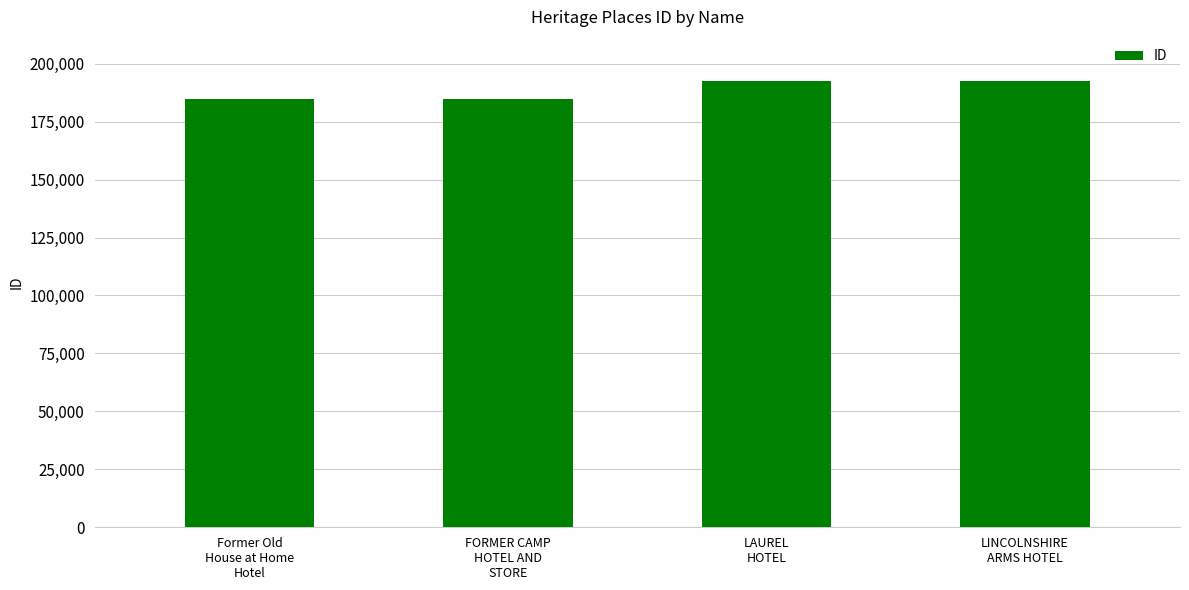

What is the sum of the values at Former Old
House at Home
Hotel and LAUREL
HOTEL?

377284